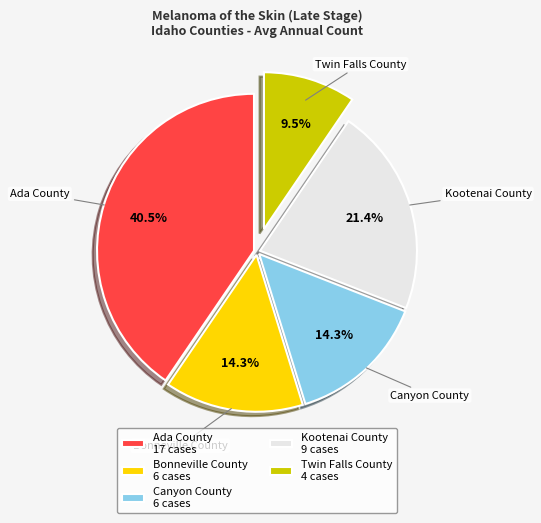

Combined, do Canyon County and Bonneville County account for over 50%?

No